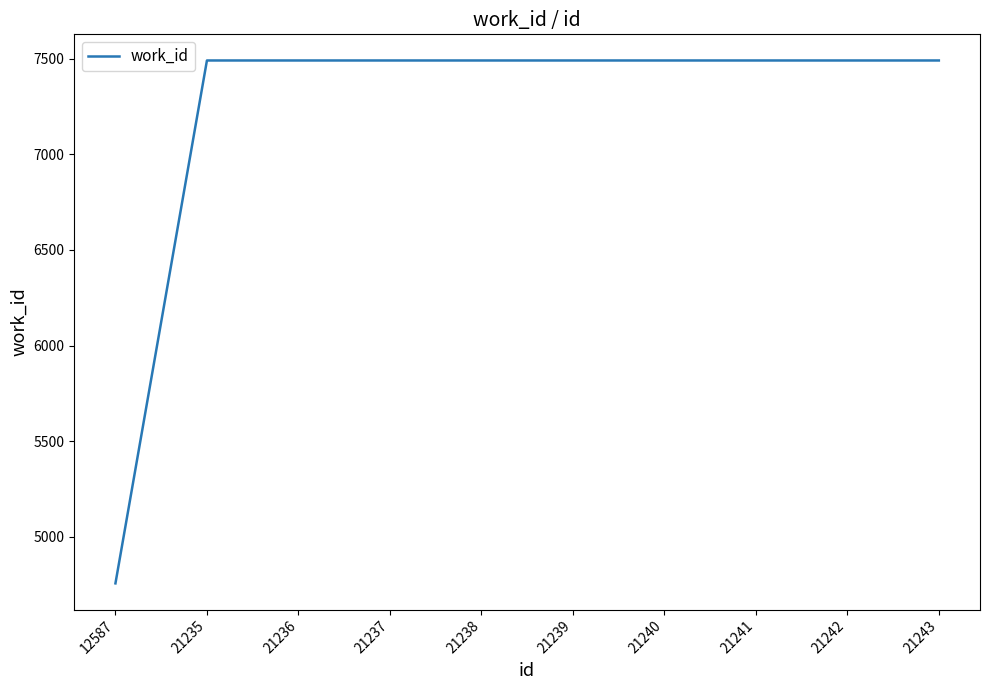

The chart shows a value of 2755 at 21243. True or false?

False